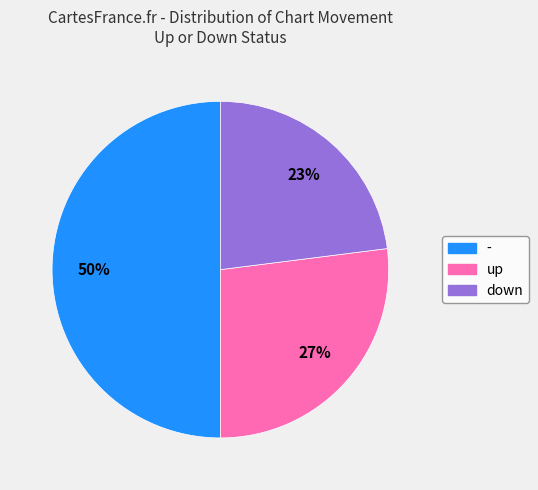

What is the largest slice in the pie chart?

-